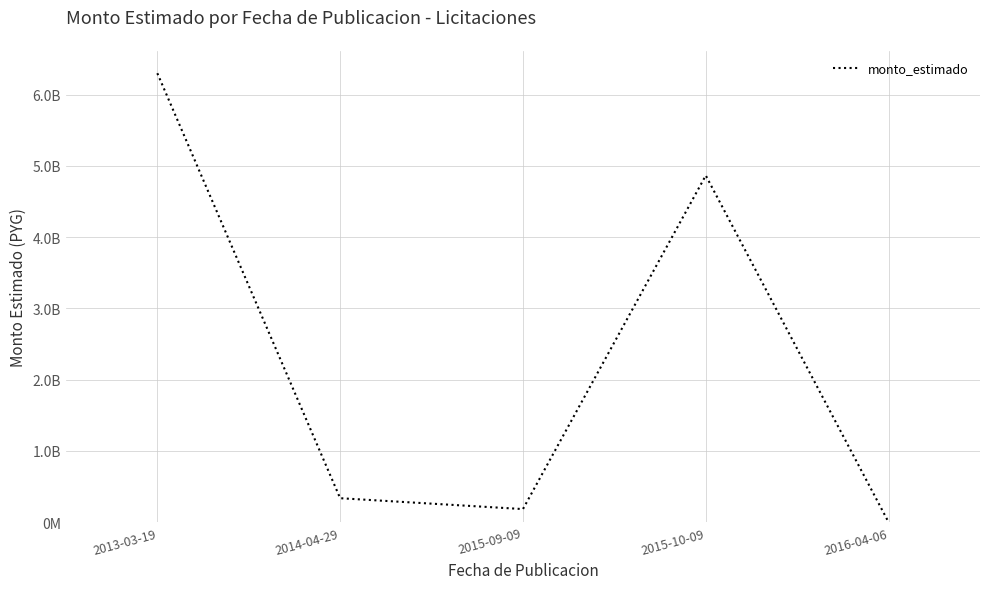

Rank the categories by value from highest to lowest.

2013-03-19, 2015-10-09, 2014-04-29, 2015-09-09, 2016-04-06